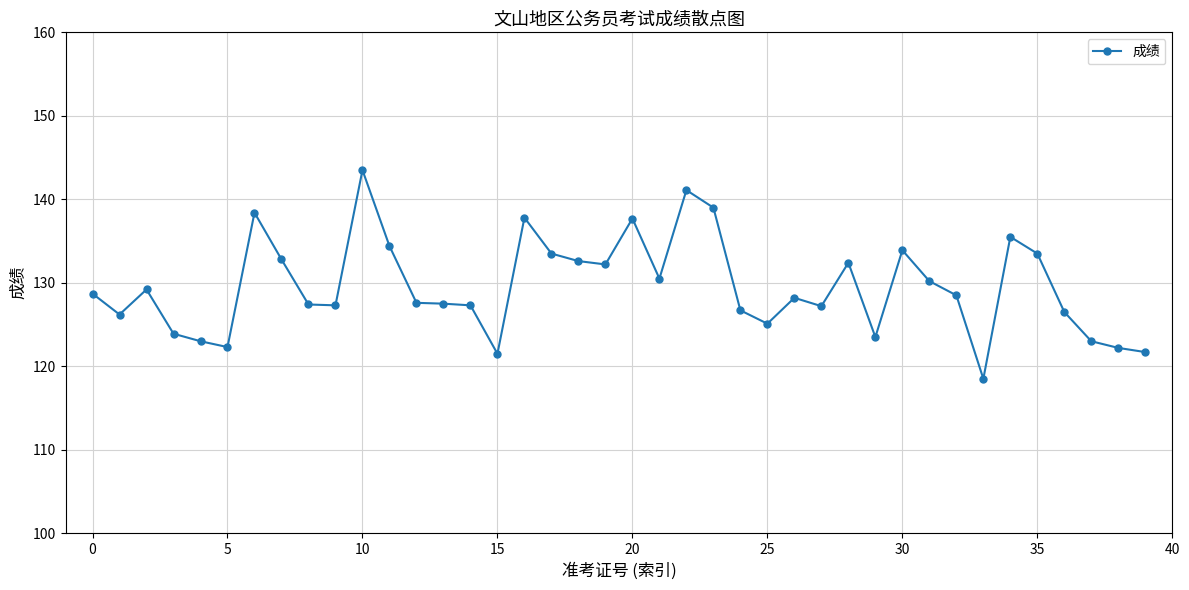

What is the value of the 20th point from the left?

132.2